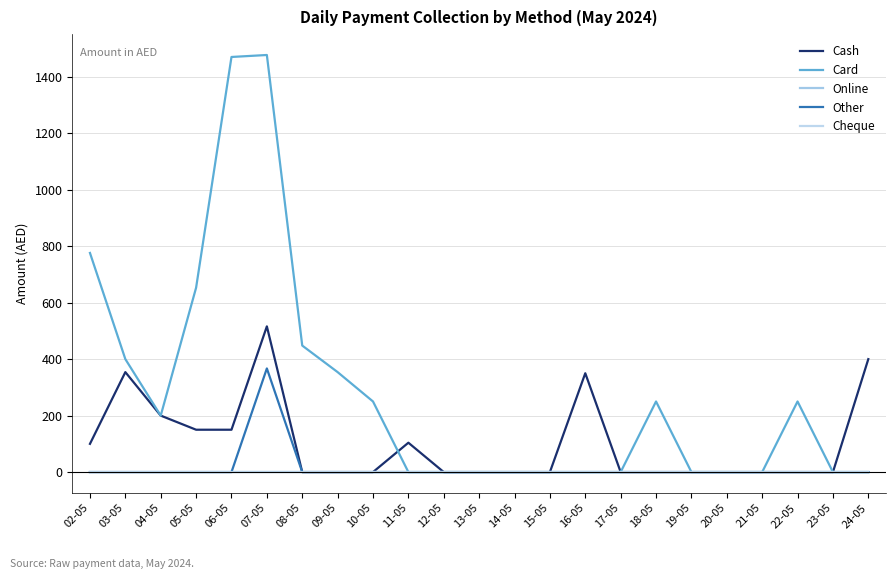

What is the maximum value for Card?

1477